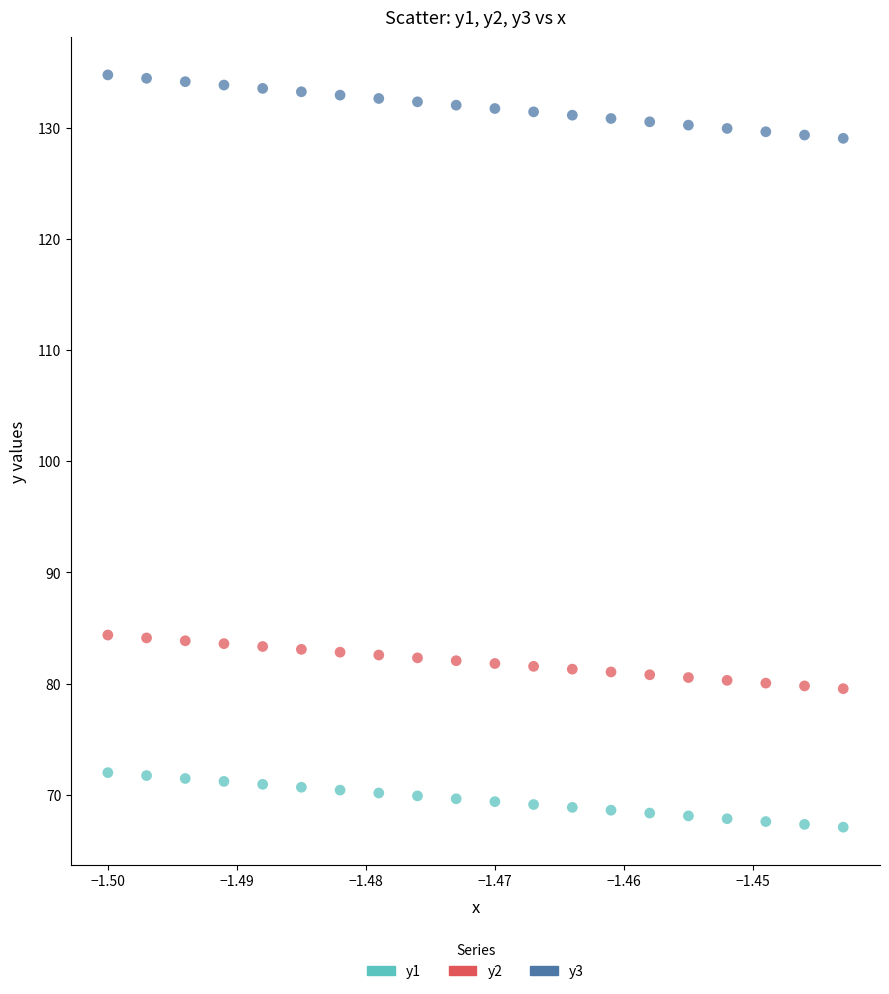

Which series reaches the minimum Y coordinate?

y1